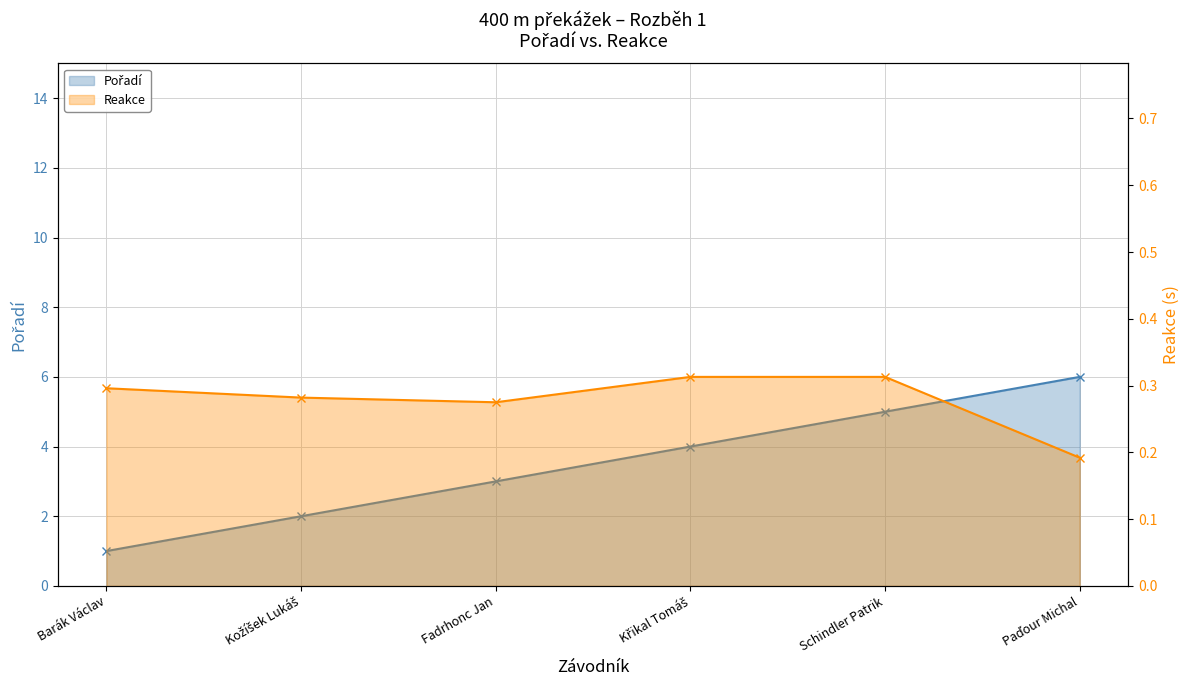

True or false: Pořadí and Reakce intersect in this chart.

False